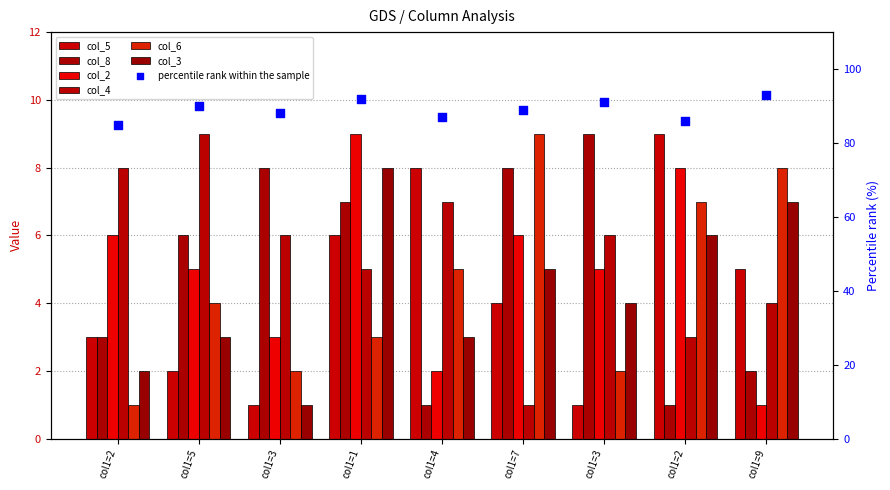

Which series contains the highest Y value?

col_5